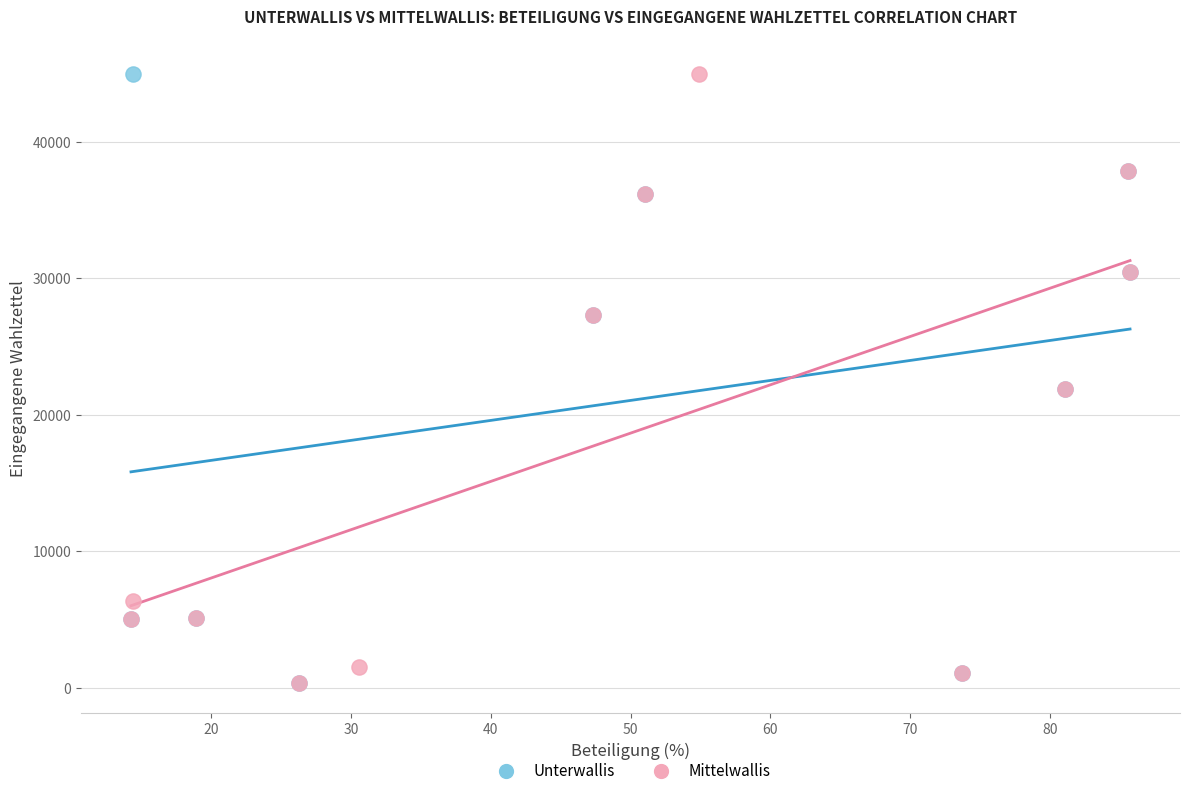

What are all the series names shown in the legend?

Unterwallis, Mittelwallis